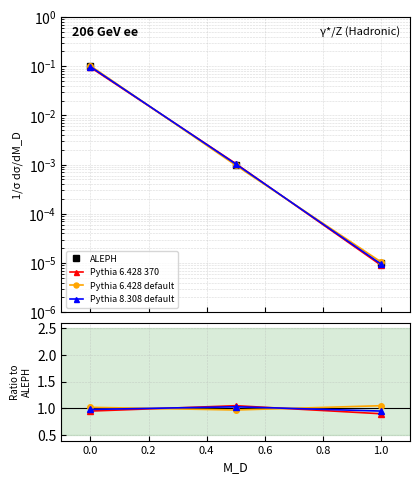

Reading left to right, what are all the values shown in this chart?

ALEPH: 0.1	0.0	0.0
Pythia 6.428 370: 0.9	1.1	0.9
Pythia 6.428 default: 1.0	1.0	1.1
Pythia 8.308 default: 1.0	1.0	0.9